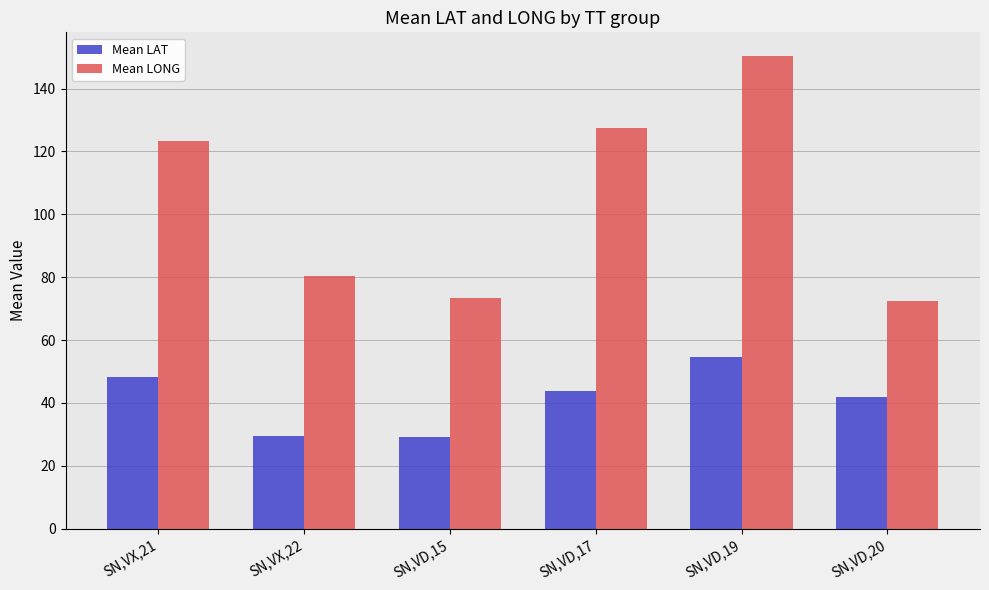

Where is Mean LONG nearest to the value 111?

SN,VX,21